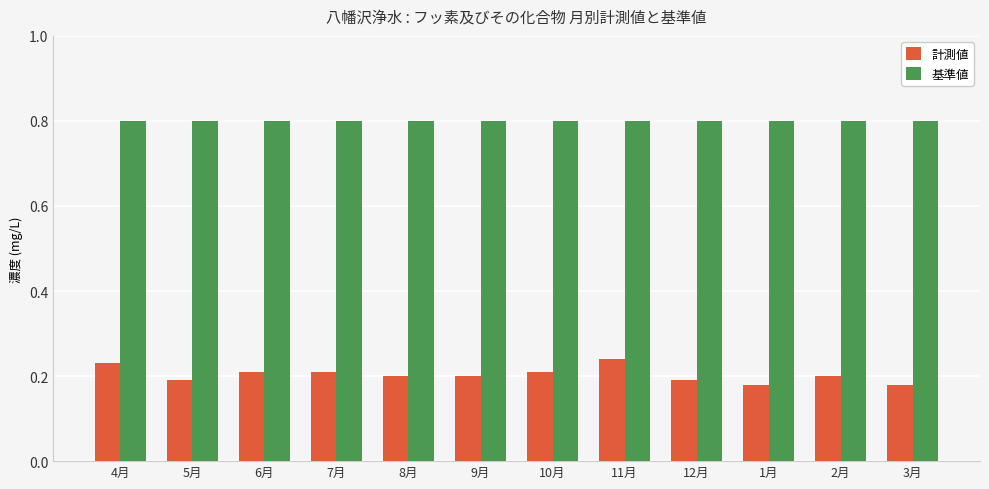

The value of 基準値 at 8月 is 1.3. True or false?

False